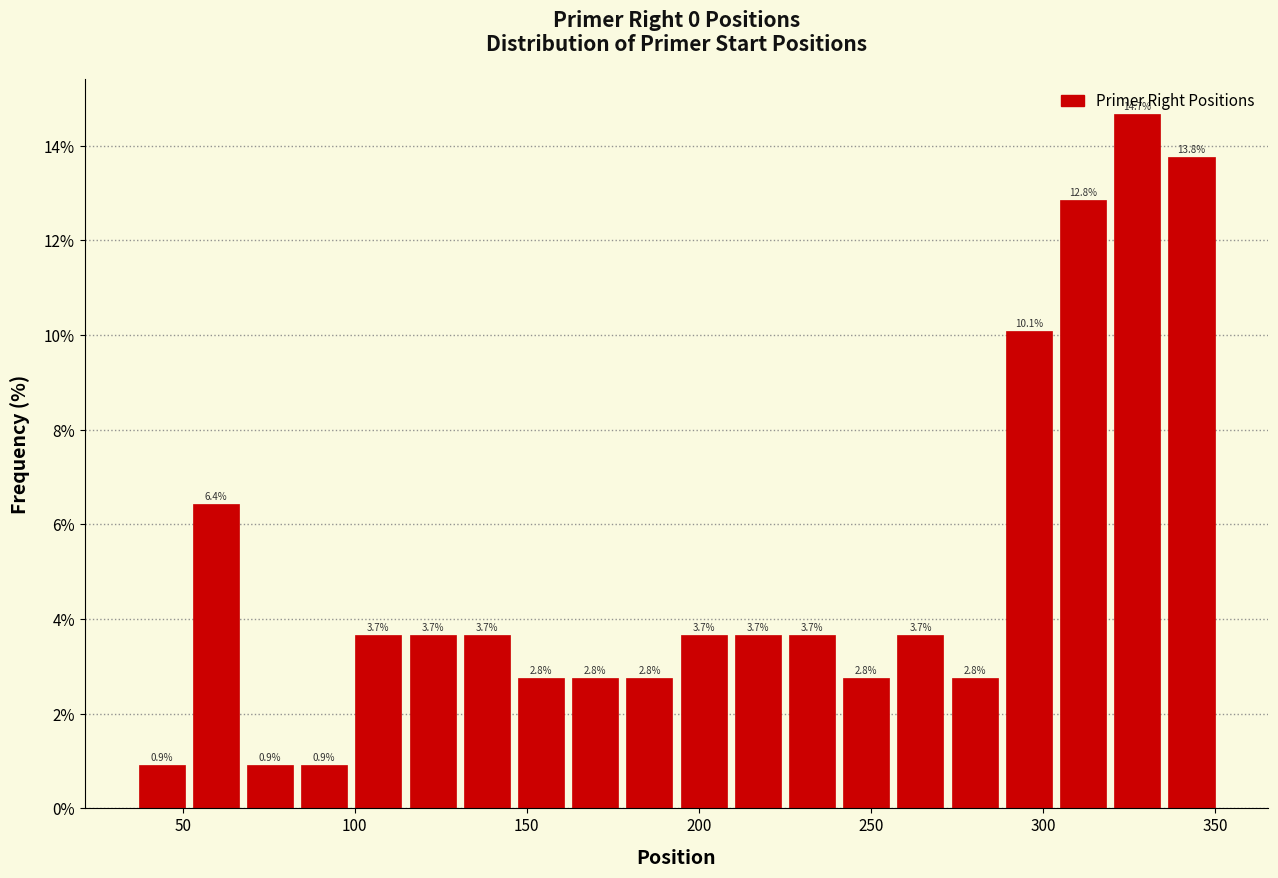

Read against the x-axis, roughly where is the centre of the tallest bar?

325